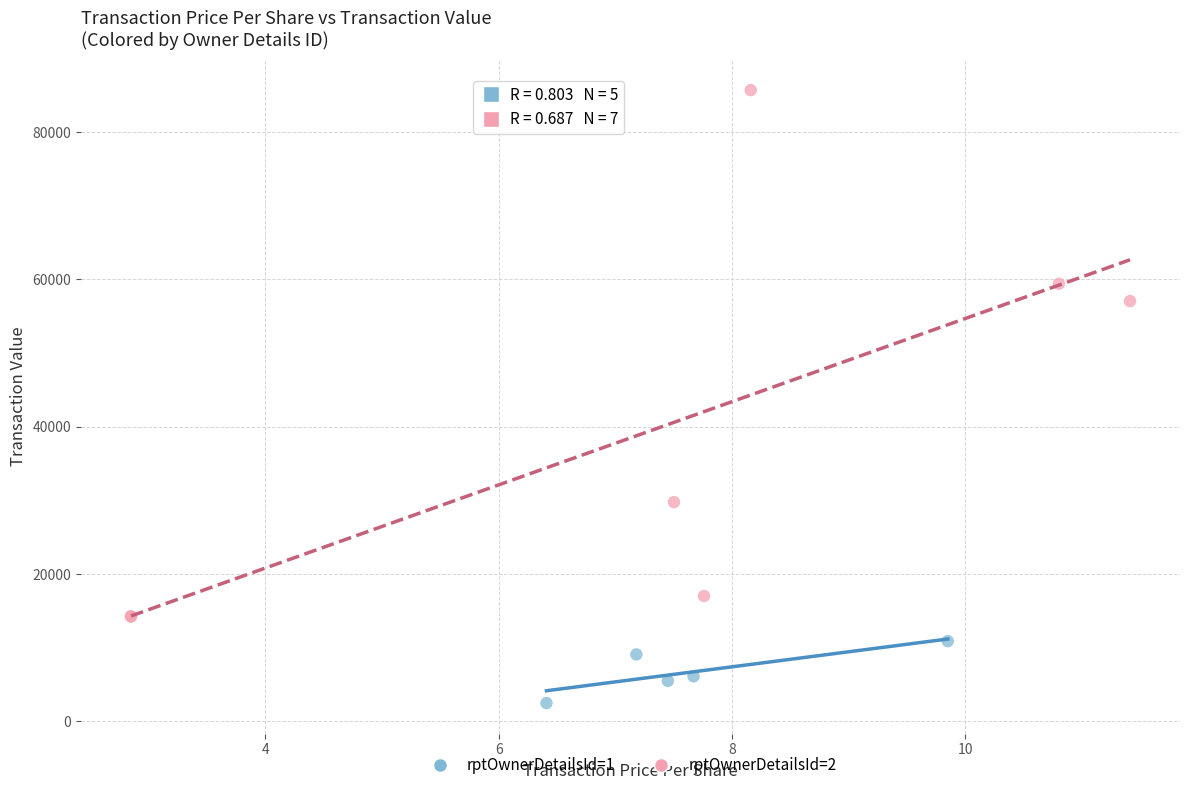

Which series reaches the maximum Y coordinate?

rptOwnerDetailsId=2